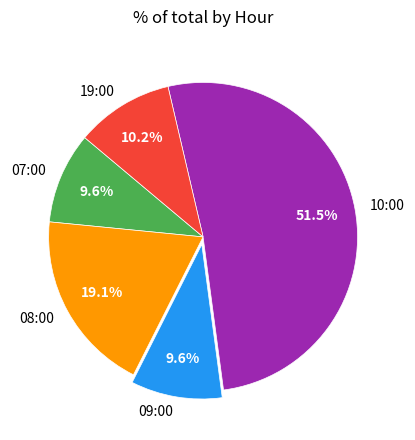

The 19:00 slice represents 10% of the pie. True or false?

True